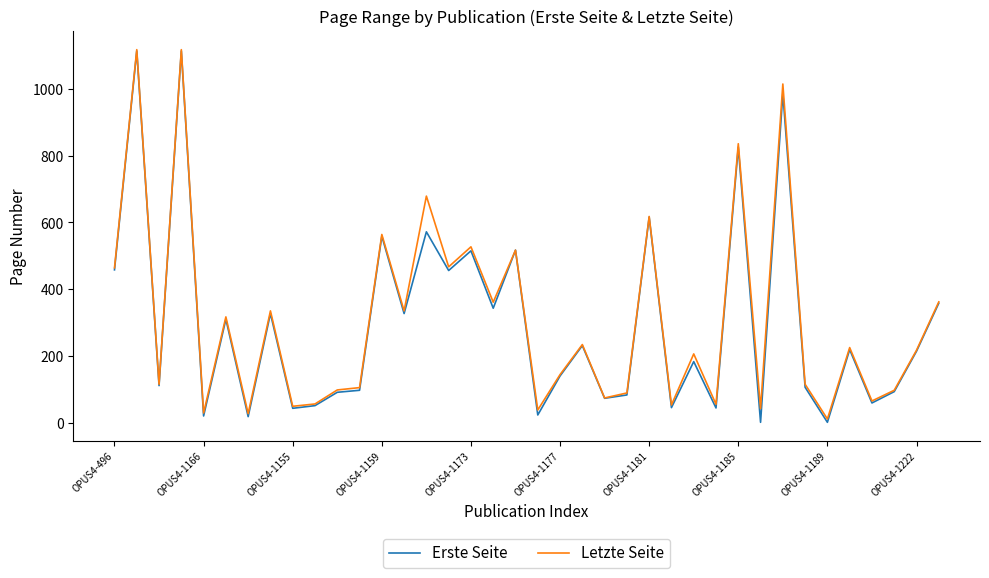

Which series has the widest spread of values?

Erste Seite